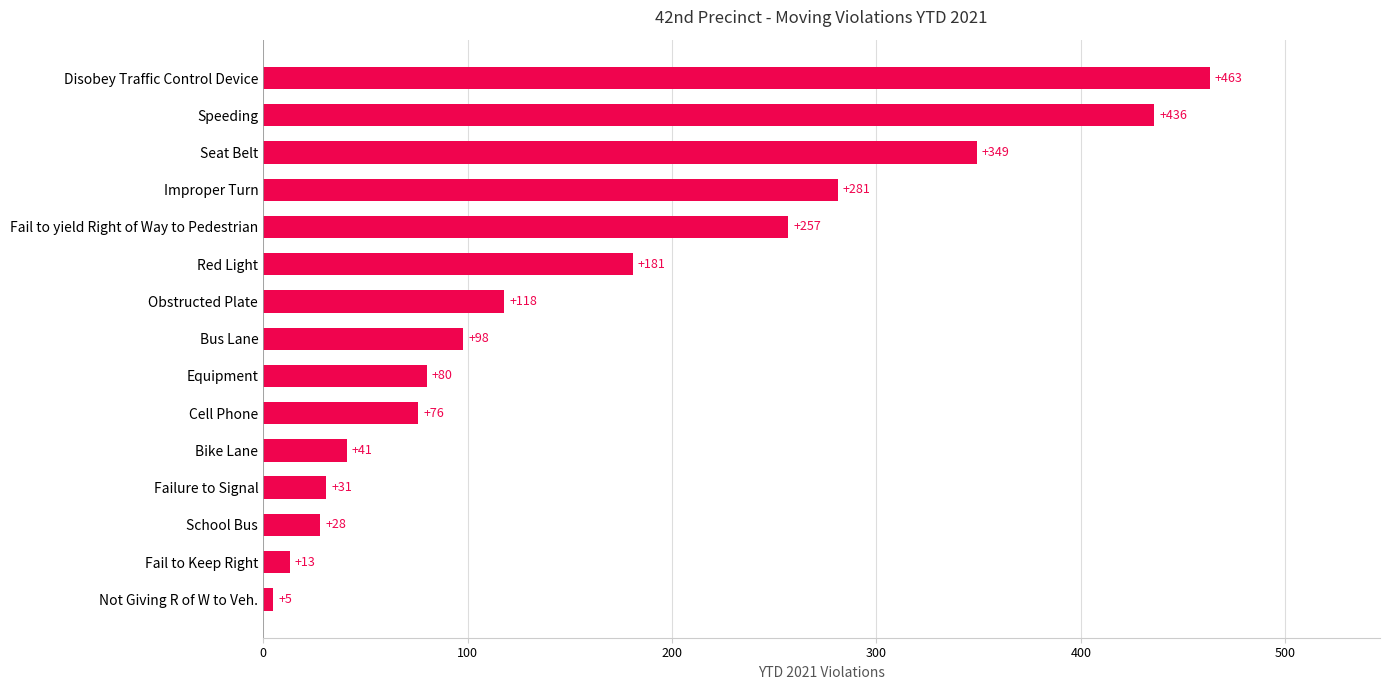

Reading bottom to top, transcribe all the data shown in this chart.

5	13	28	31	41	76	80	98	118	181	257	281	349	436	463